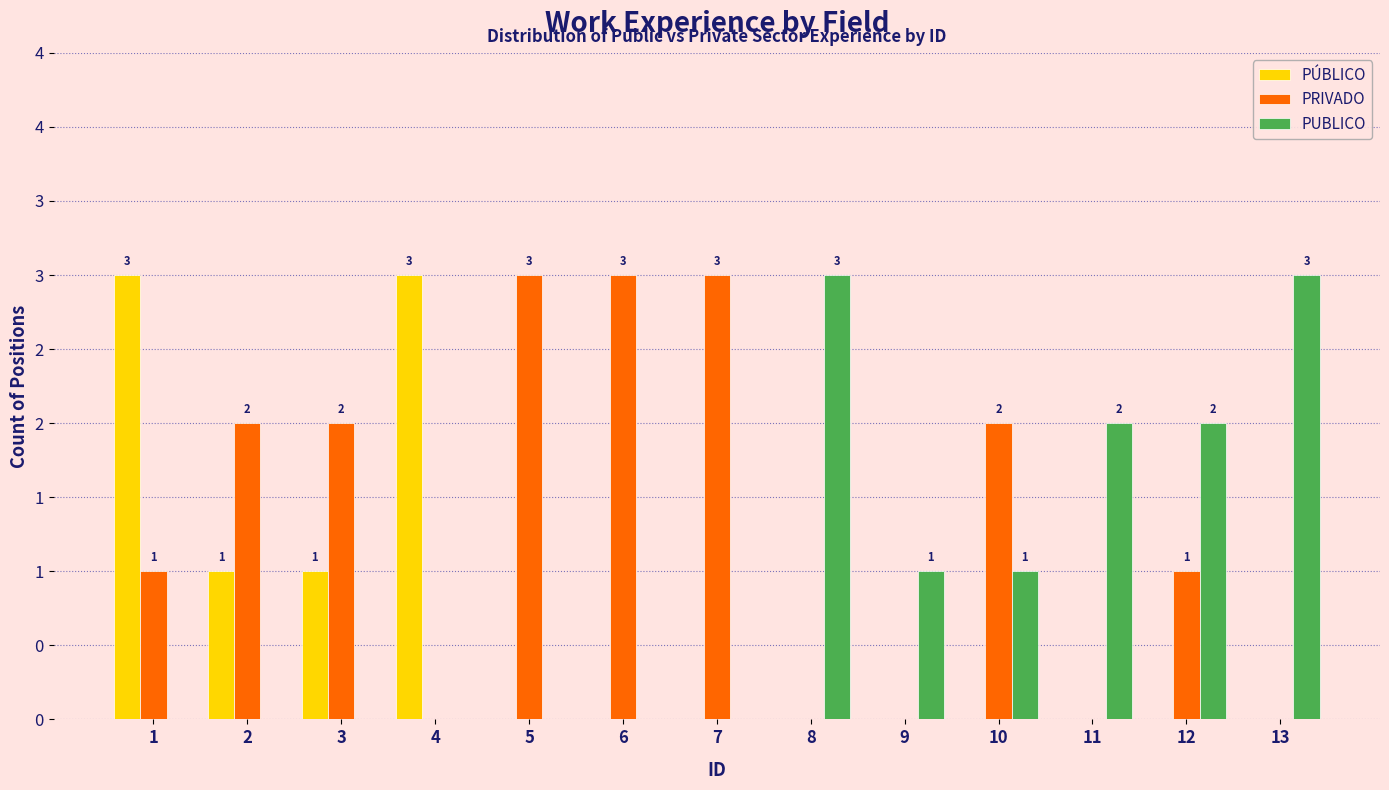

List the series in order of their peak value, lowest first.

PÚBLICO, PRIVADO, PUBLICO